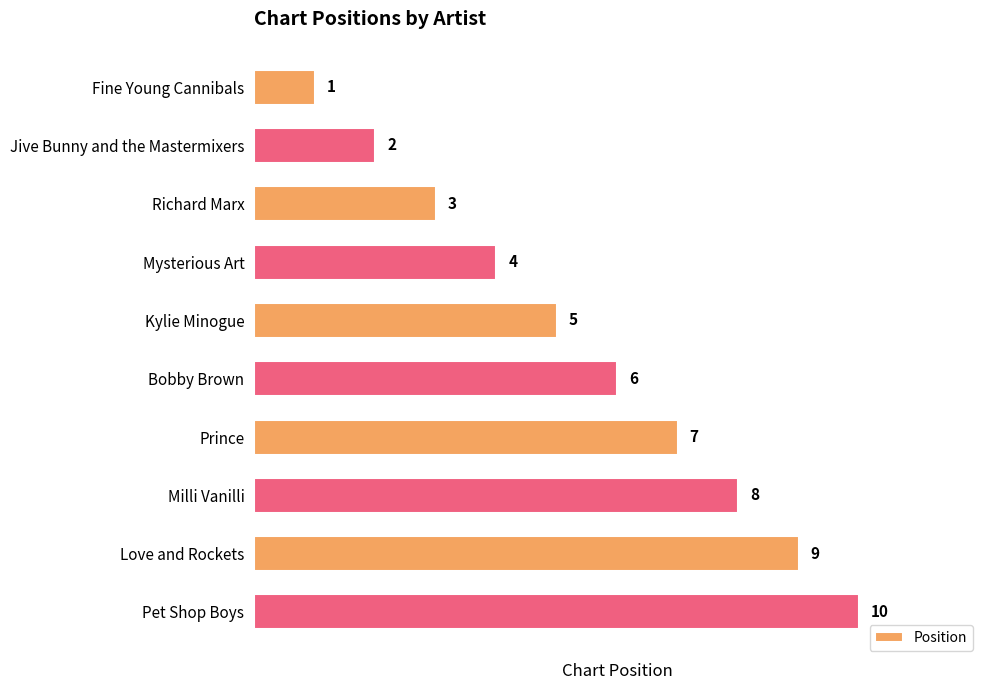

Does the chart contain stacked bars?

No